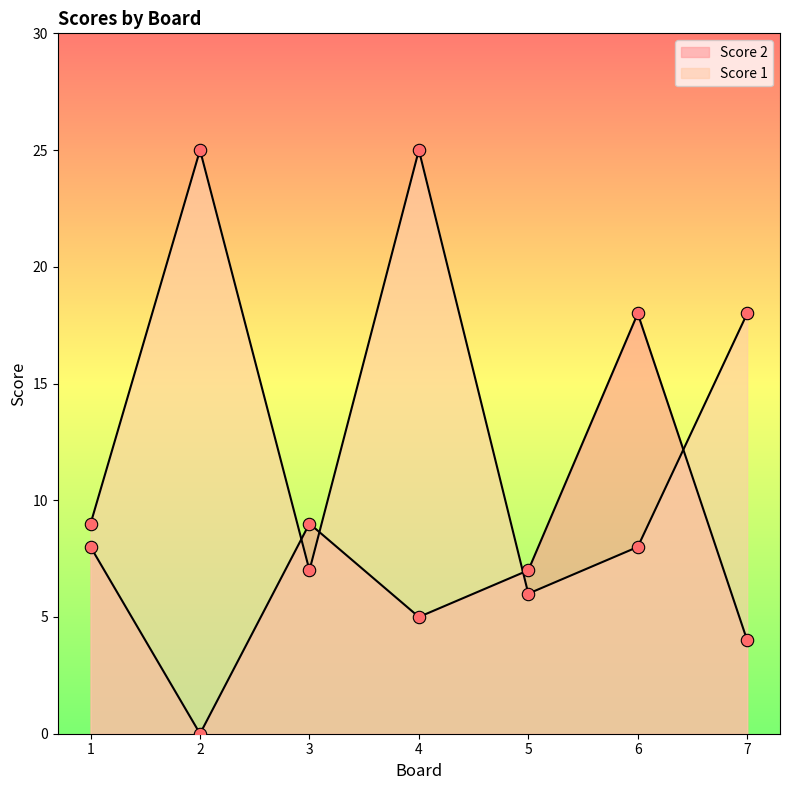

Which series has the widest spread of Y values?

Score 1